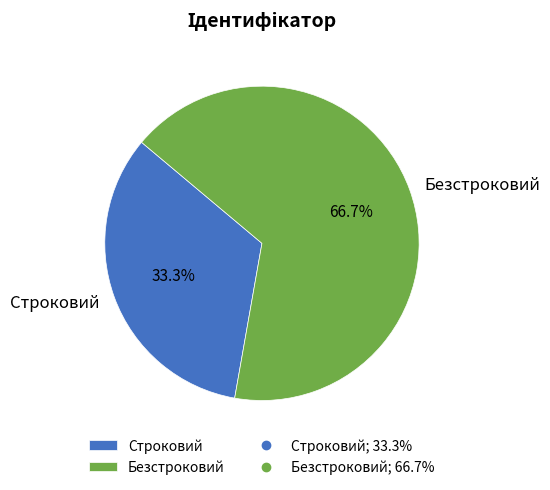

Is there any slice that represents more than half of the pie?

Yes